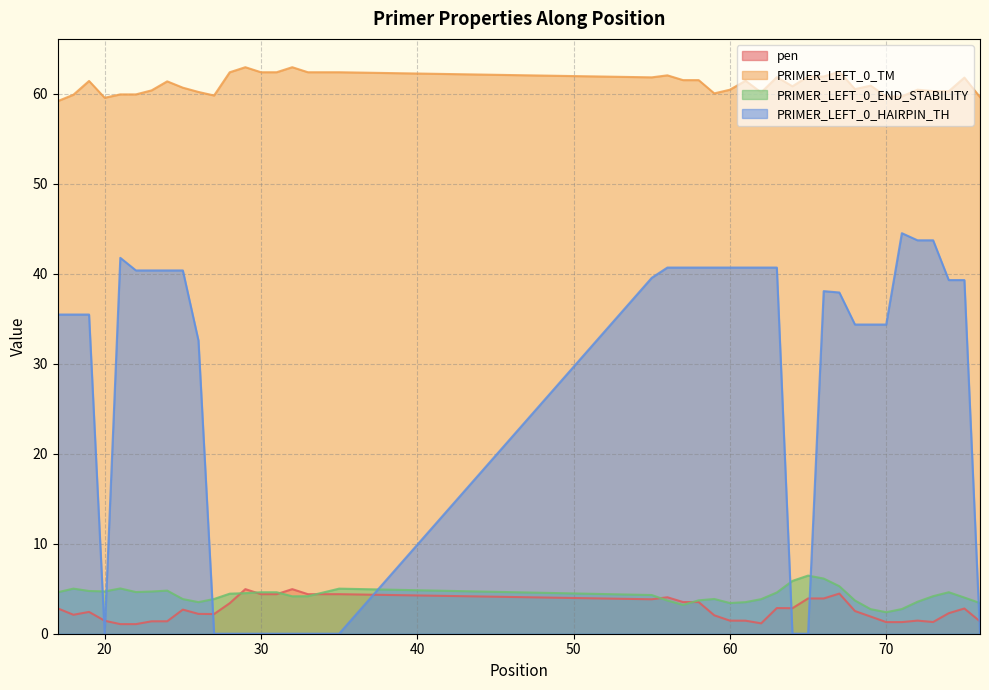

The value of pen at 28 is 3.4. True or false?

True